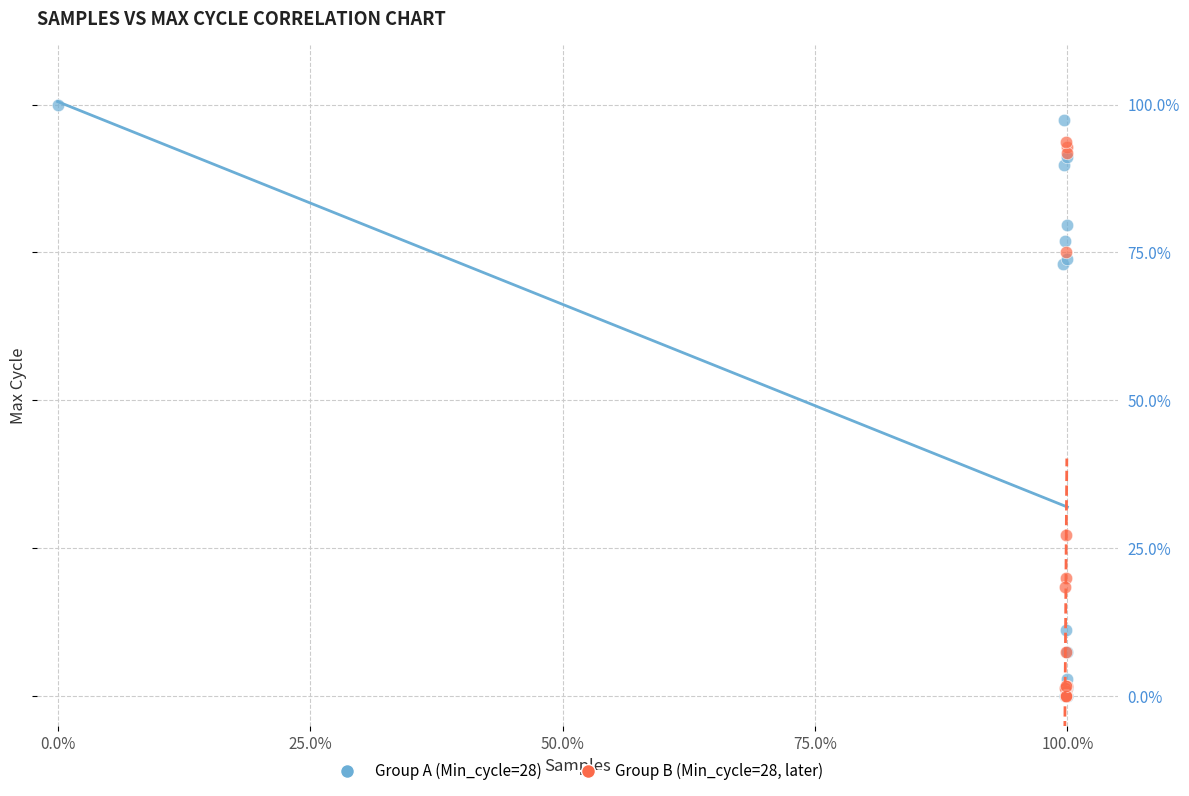

Which series has the widest spread of Y values?

Group A (Min_cycle=28)